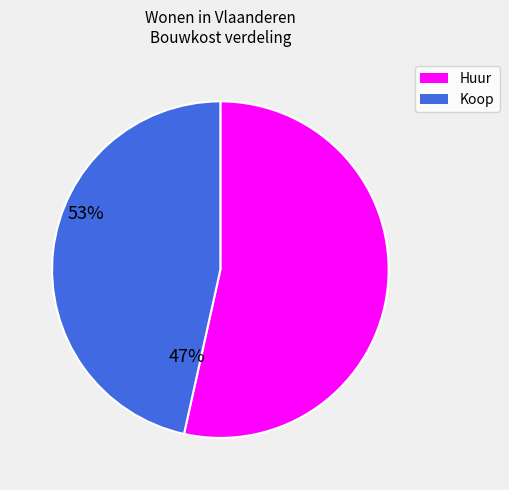

Rank the categories by value from highest to lowest.

Huur, Koop